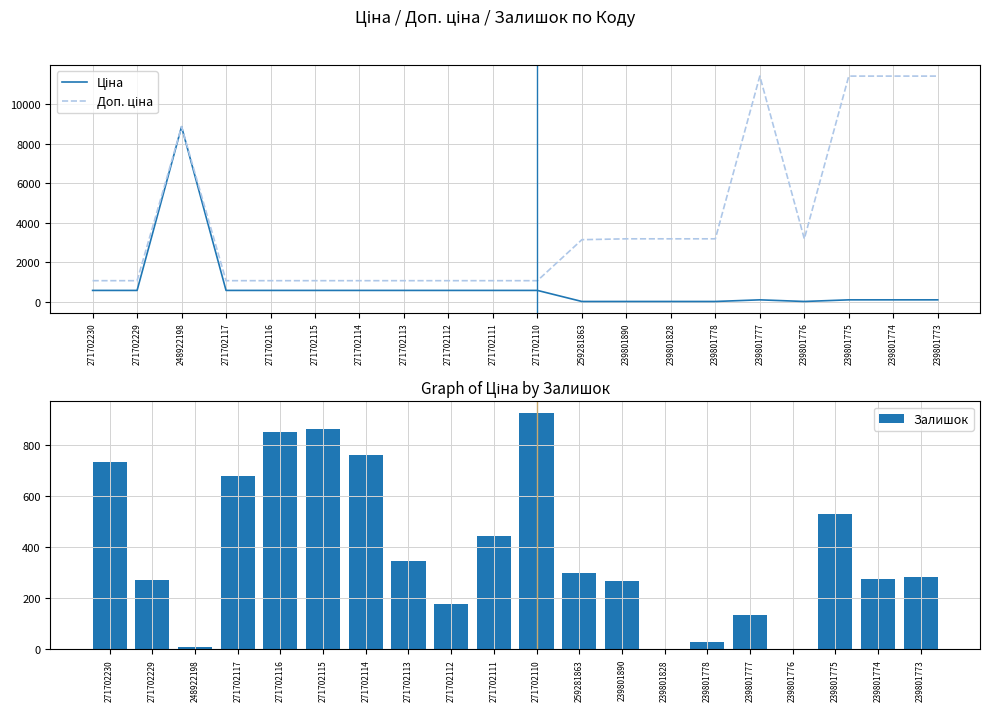

At which category does the chart reach its minimum across all series?

239801828